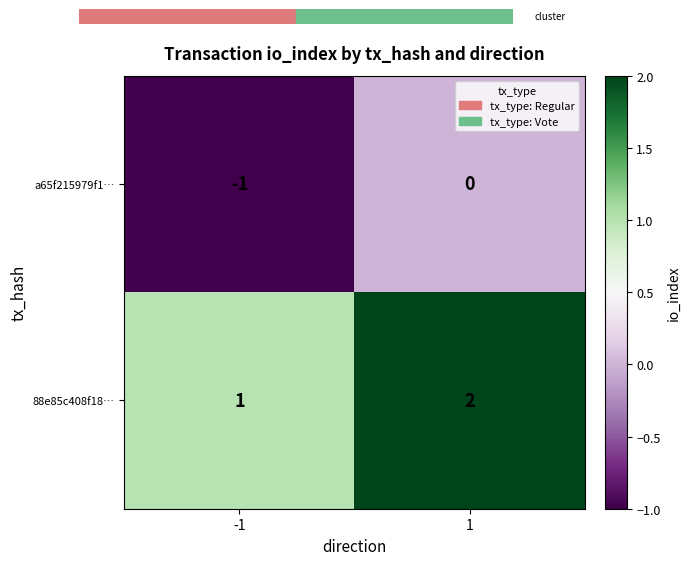

The a65f215979f1… series shows -1 at -1. True or false?

True